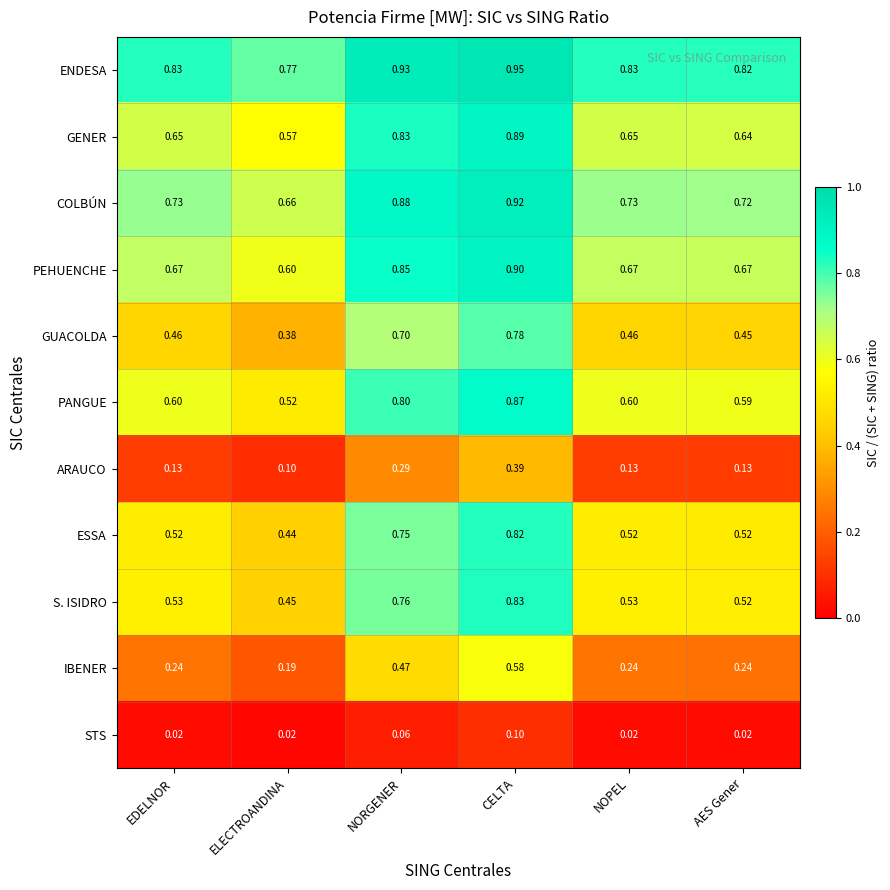

What is the difference between the highest and lowest values at NORGENER?

0.9